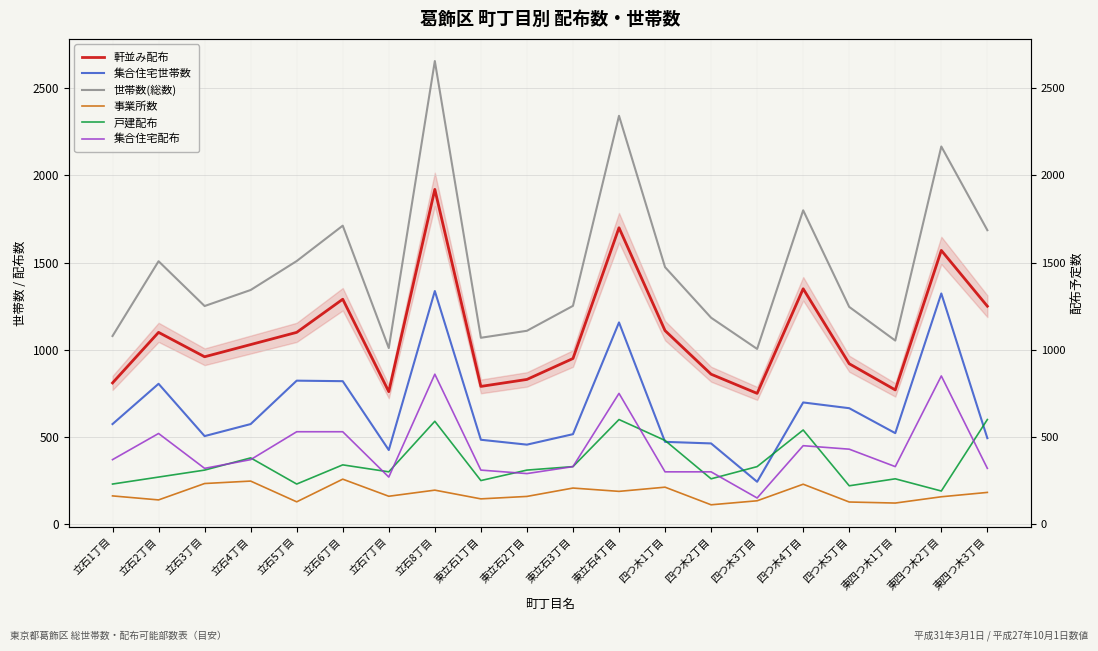

At 立石2丁目, list the series in order from smallest to largest.

事業所数, 戸建配布, 集合住宅配布, 集合住宅世帯数, 軒並み配布, 世帯数(総数)